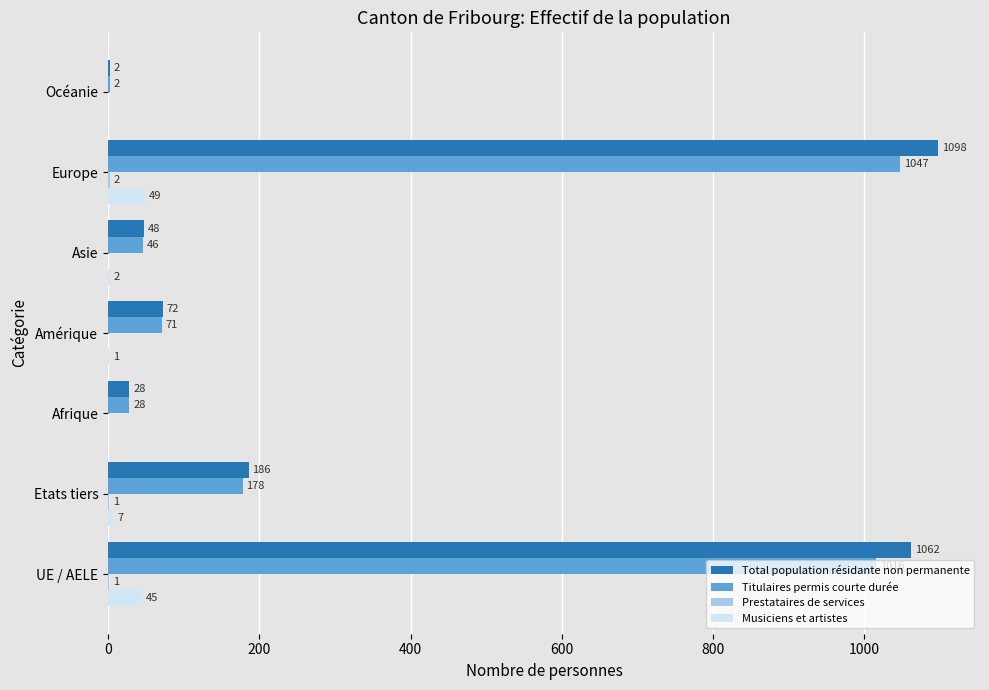

At which category does the chart reach its peak across all series?

Europe